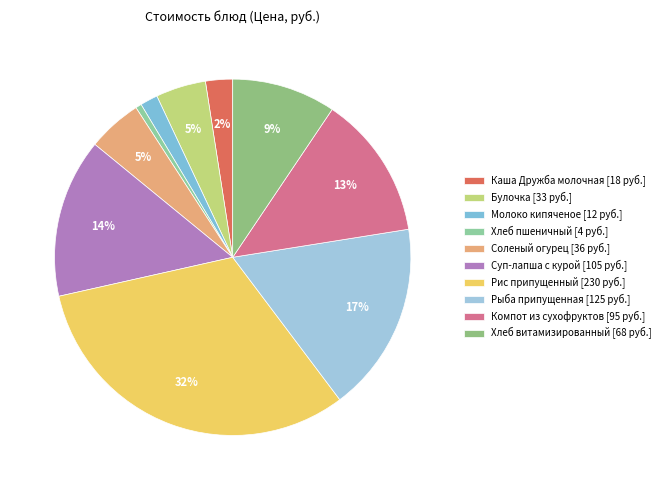

Rank the categories by value from highest to lowest.

Рис припущенный, Рыба припущенная, Суп-лапша с курой, Компот из сухофруктов, Хлеб витамизированный, Соленый огурец, Булочка, Каша Дружба молочная, Молоко кипяченое, Хлеб пшеничный